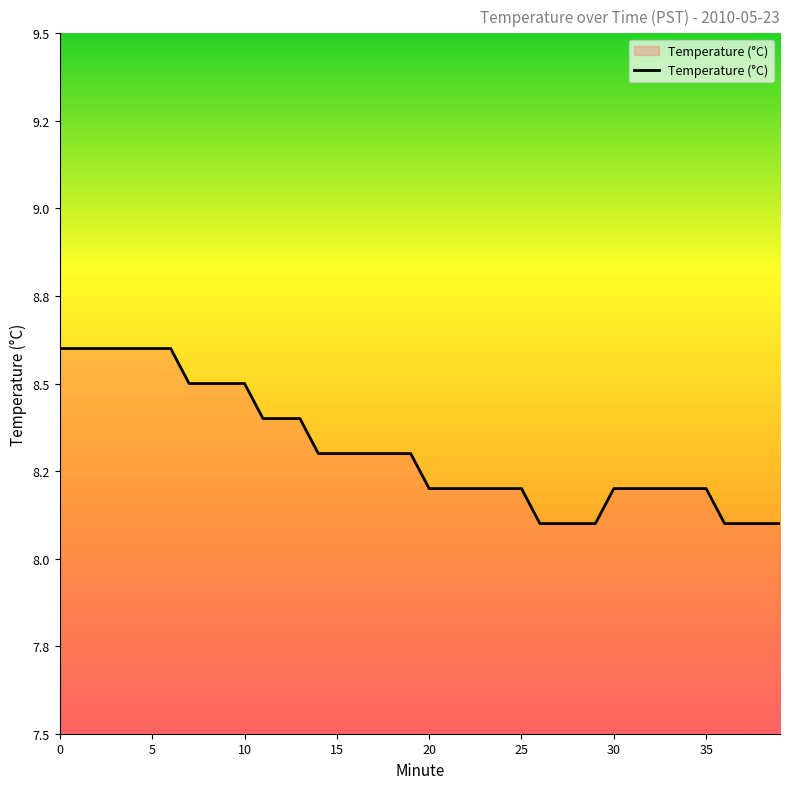

How many values are between 8 and 9?

40